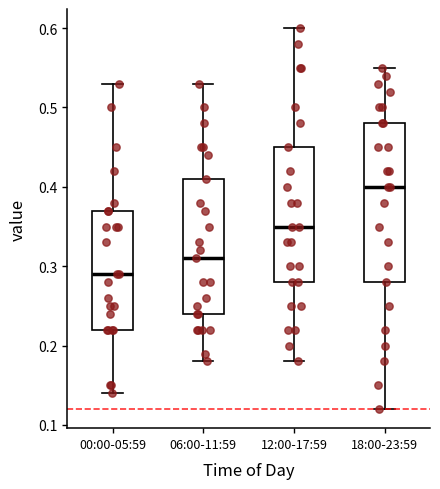

Comparing the boxes themselves (not the whiskers), which one is the tallest?

18:00-23:59